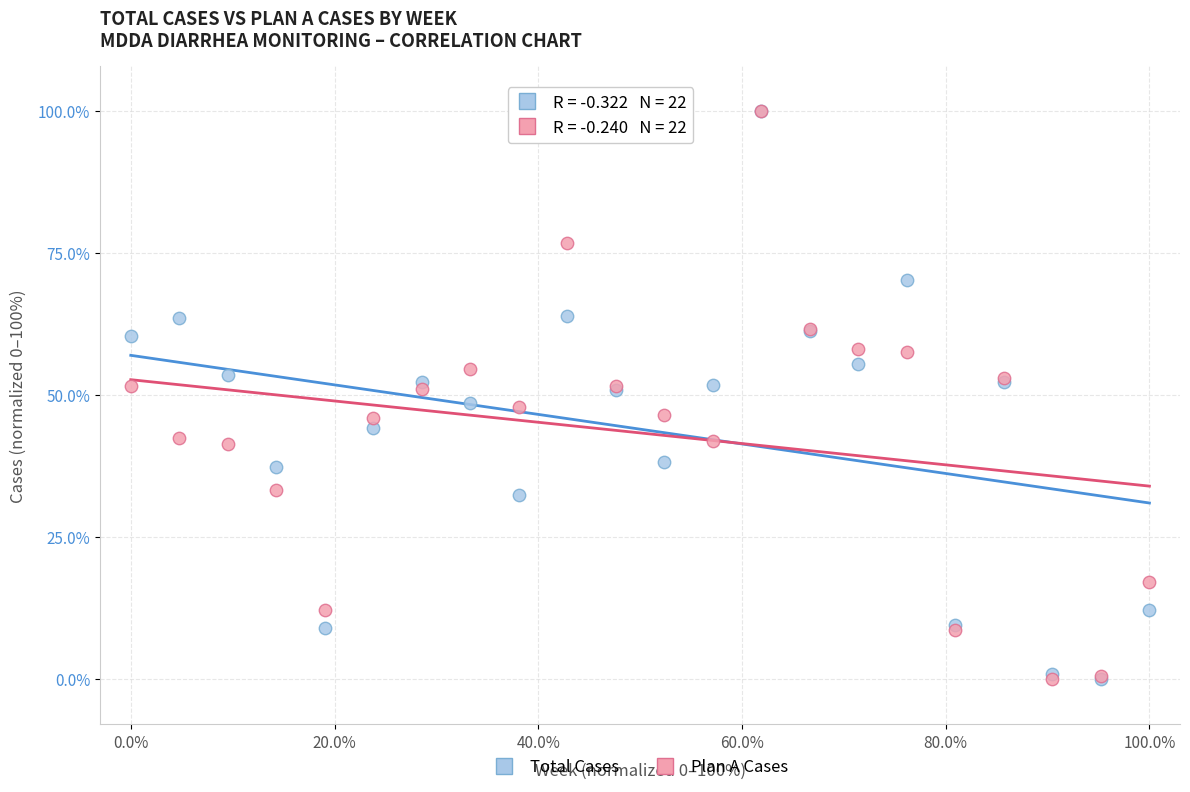

What are all the series names shown in the legend?

Total Cases, Plan A Cases